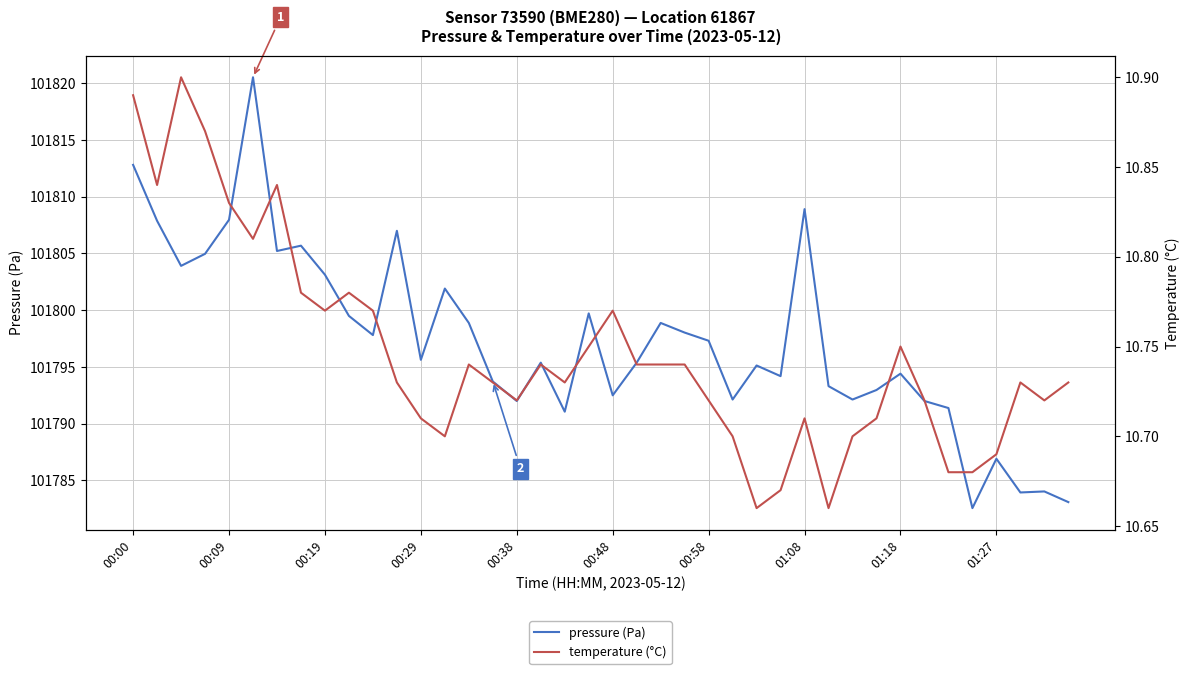

The temperature (°C) series shows 10.7 at 39. True or false?

True